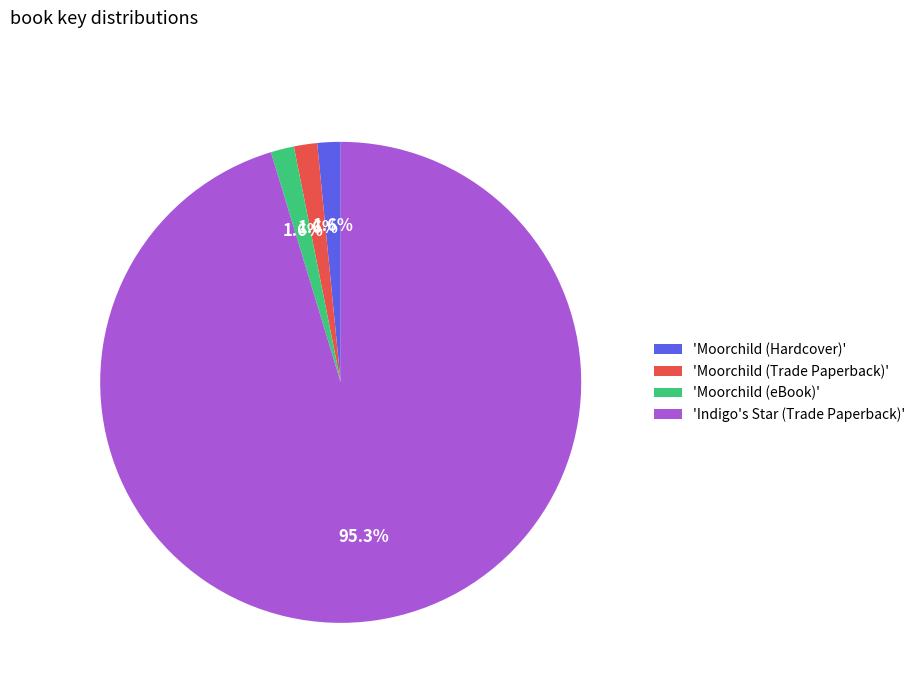

Is there a majority slice in this chart?

Yes